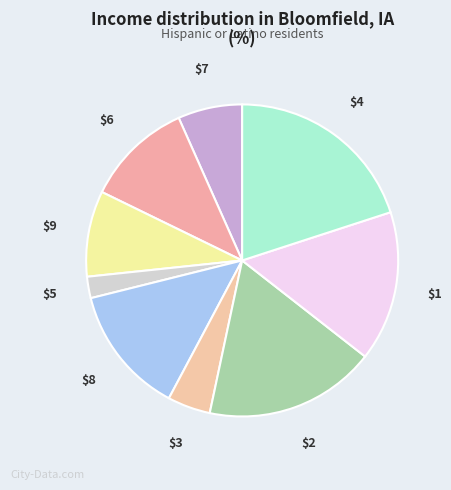

Is $9 the majority of the pie?

No